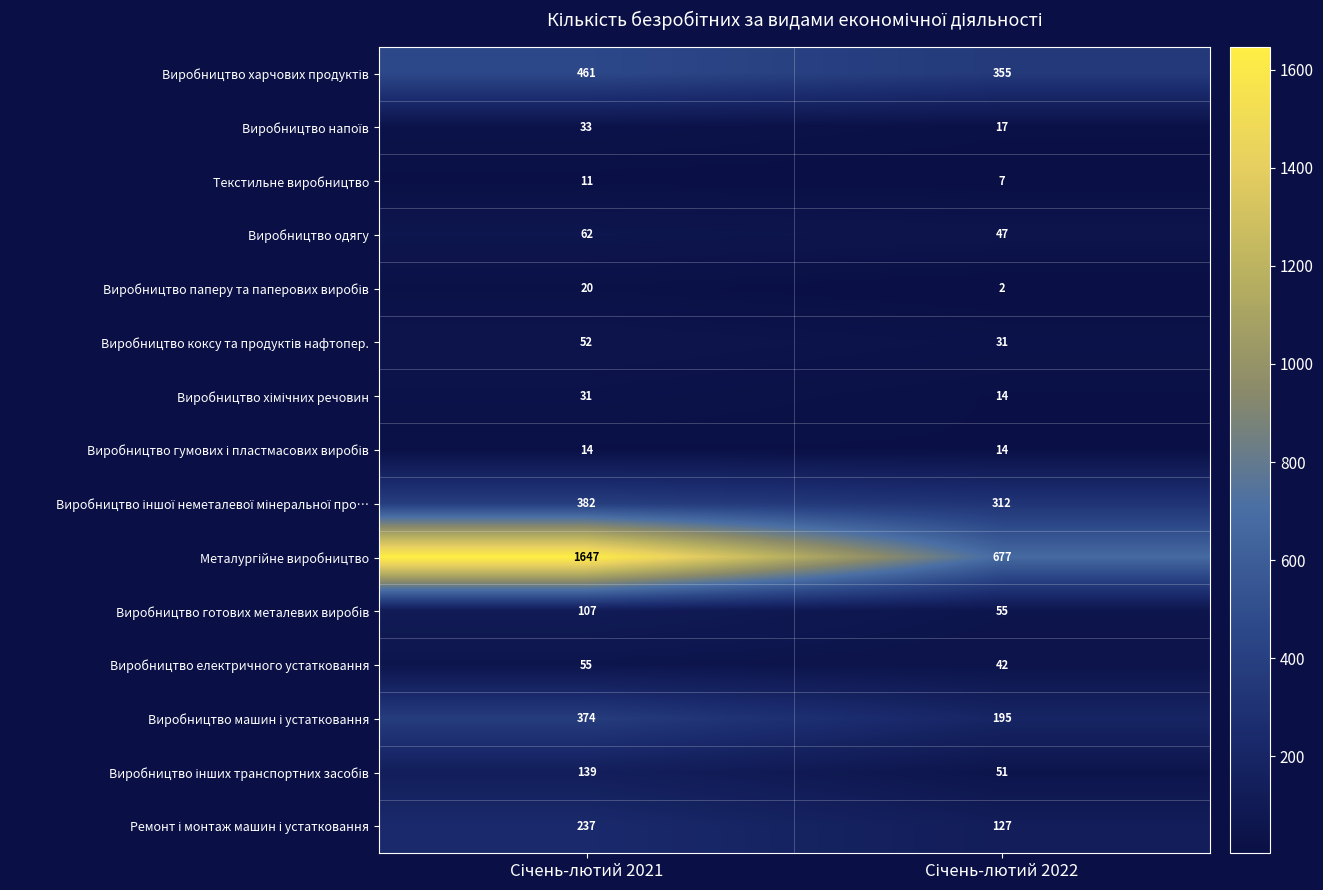

At how many categories does at least one series exceed 1139?

1